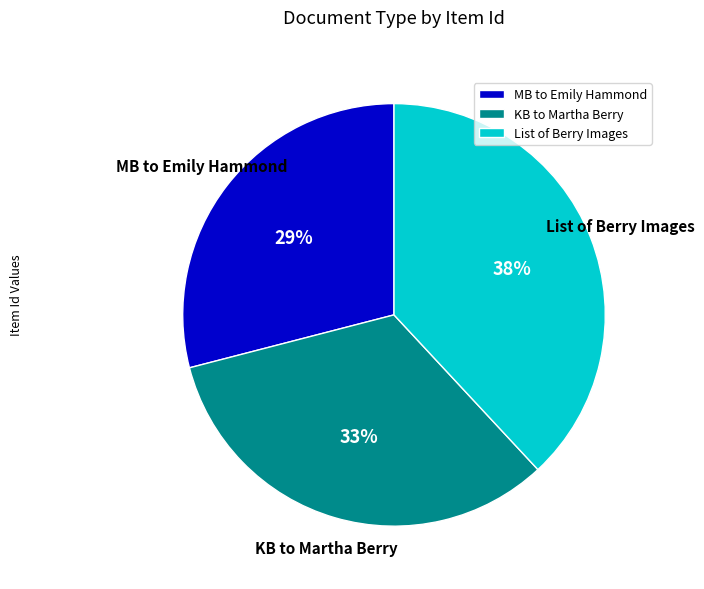

Is there any slice that represents more than half of the pie?

No